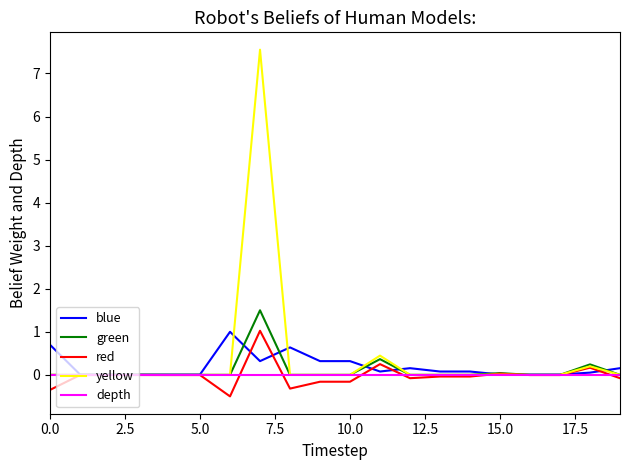

Which series has the widest spread of values?

yellow